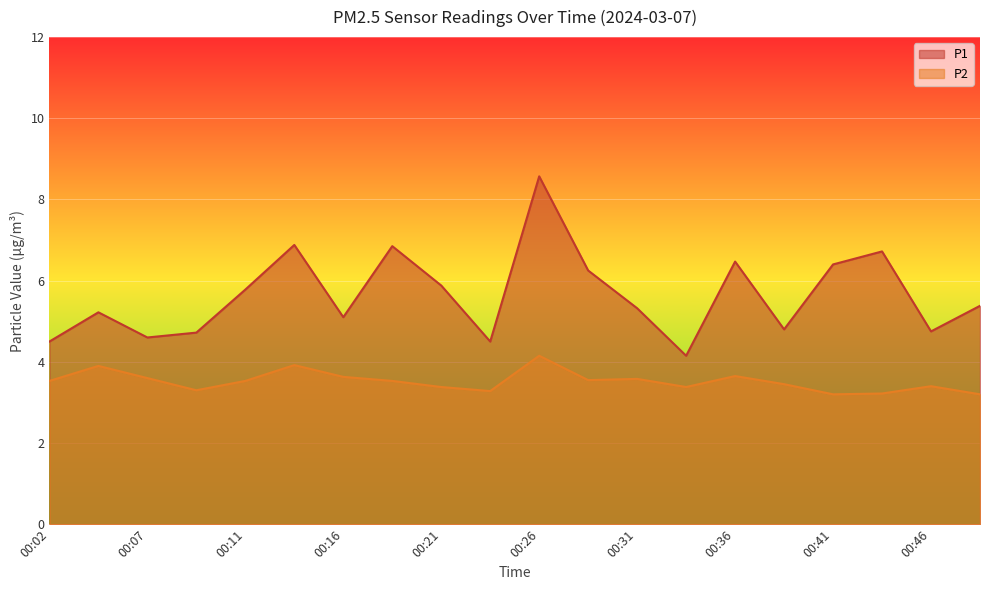

Is it true that P2 equals 3.4 at 00:46?

True